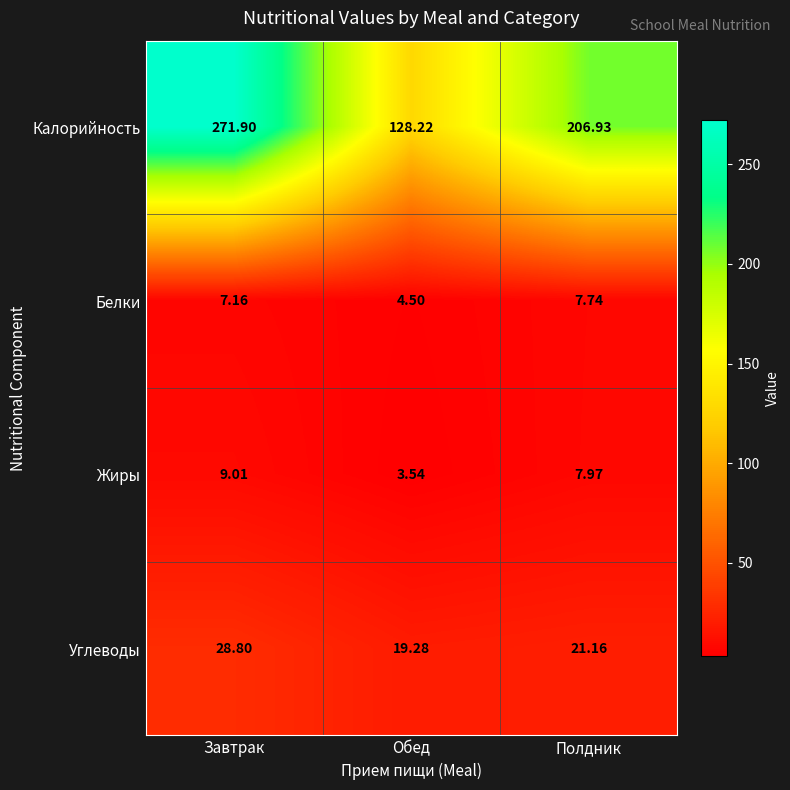

Which series has the widest spread of values?

Калорийность